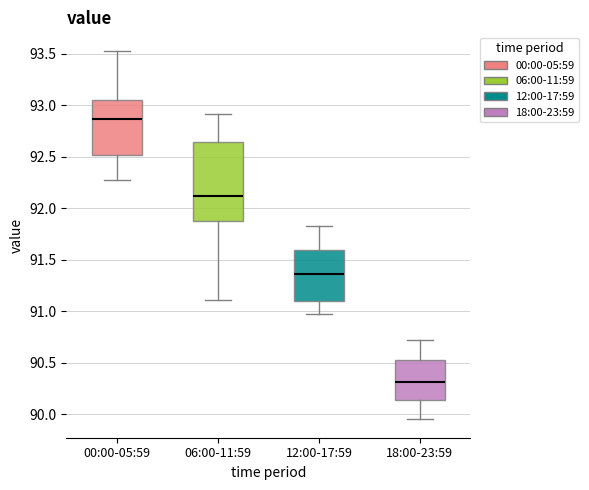

Which box is the tallest, from its lower edge to its upper edge?

06:00-11:59